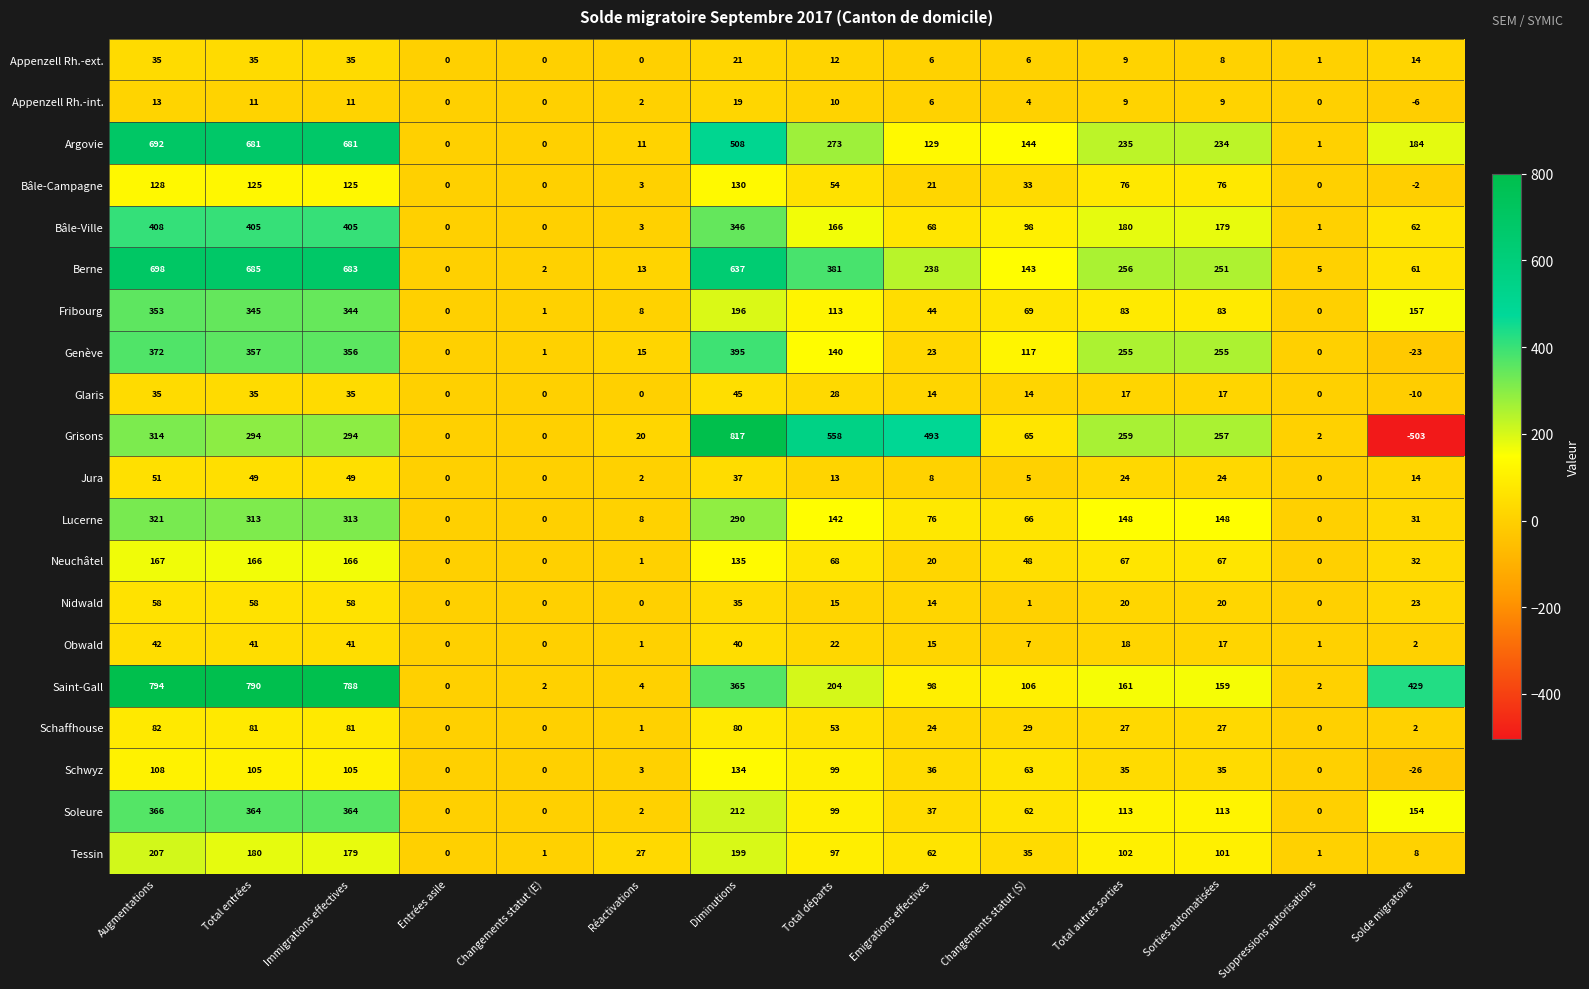

What is the sum of the Fribourg values at Changements statut (S) and Réactivations?

77